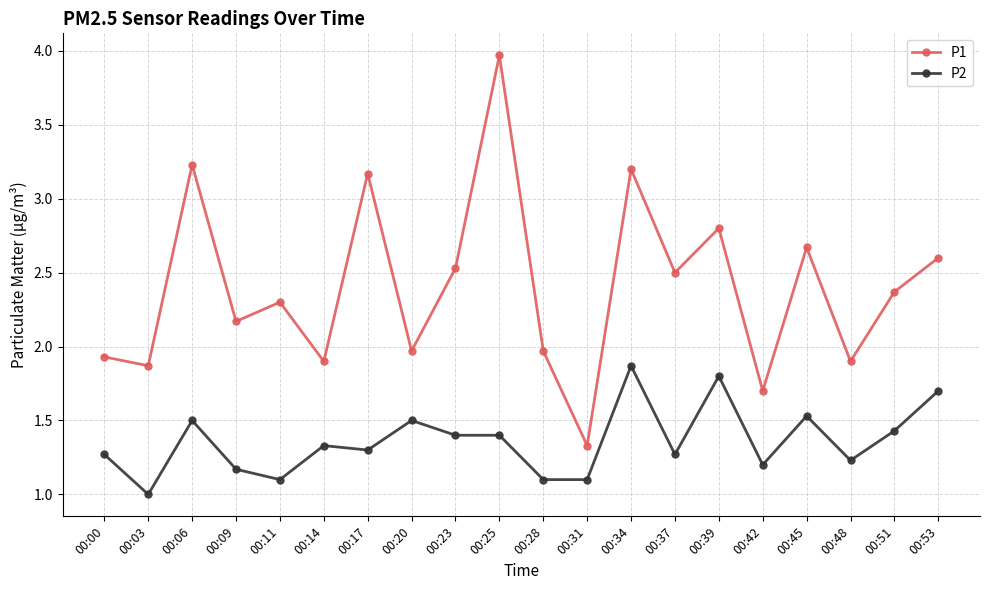

What is the difference between the highest and lowest values at 00:20?

0.5